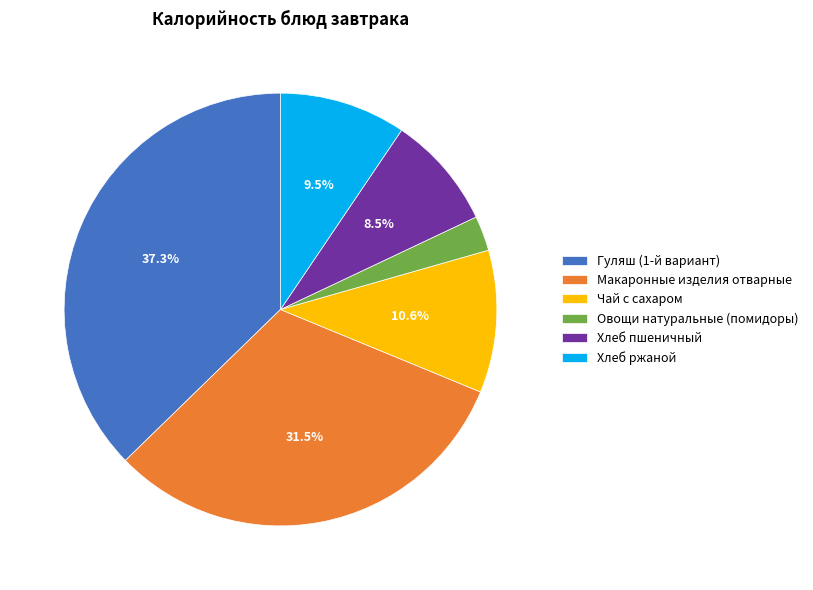

What is the smallest slice in the pie chart?

Овощи натуральные (помидоры)